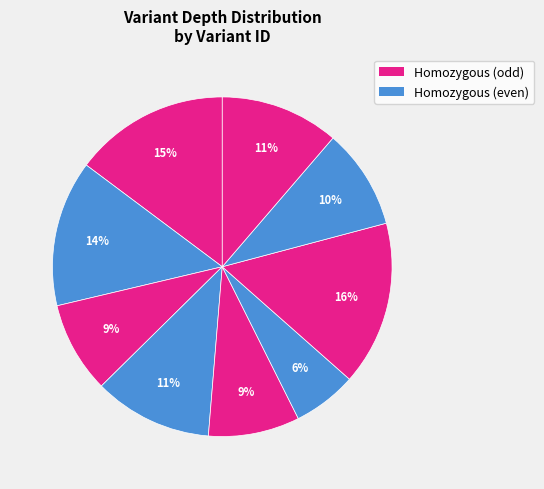

Count the number of slices in the pie.

9